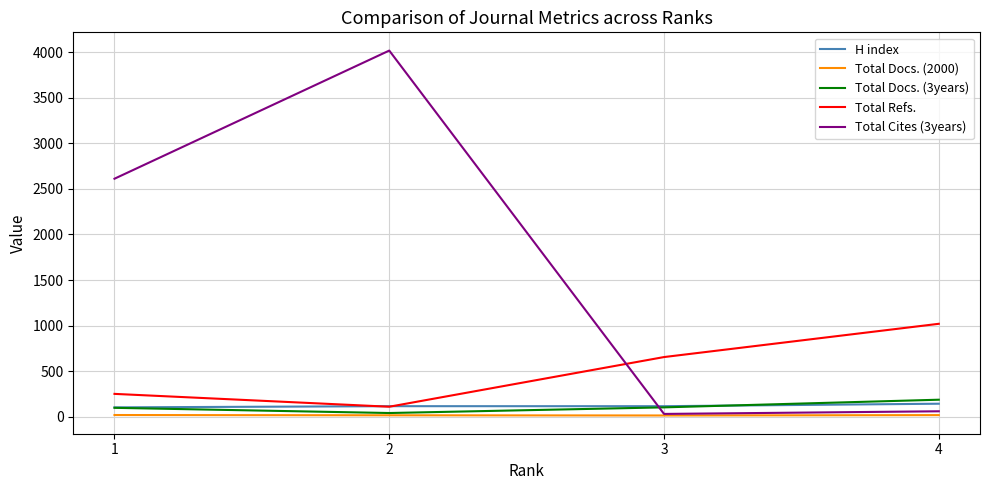

What is the total value across all series at 2?

4301